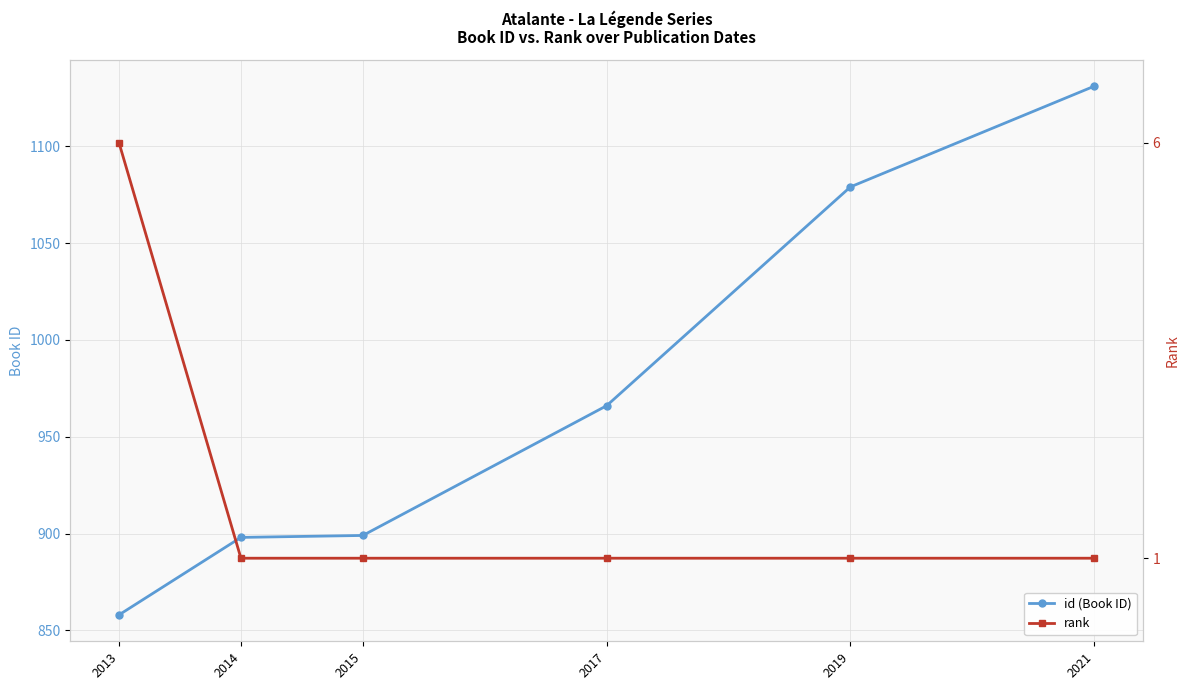

What is the greatest value displayed?

1131